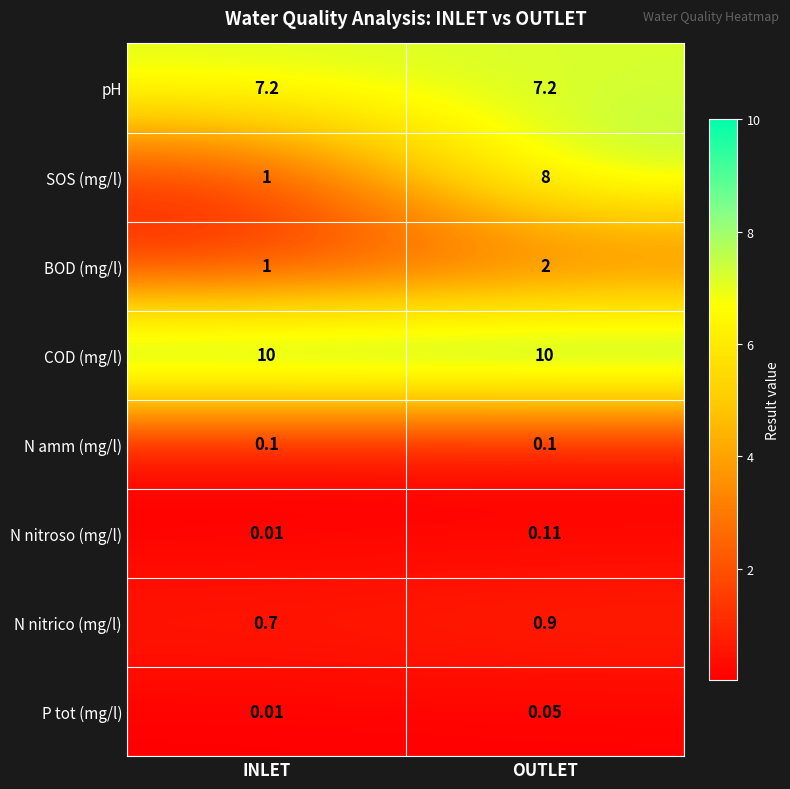

At how many categories does at least one series exceed 4?

2